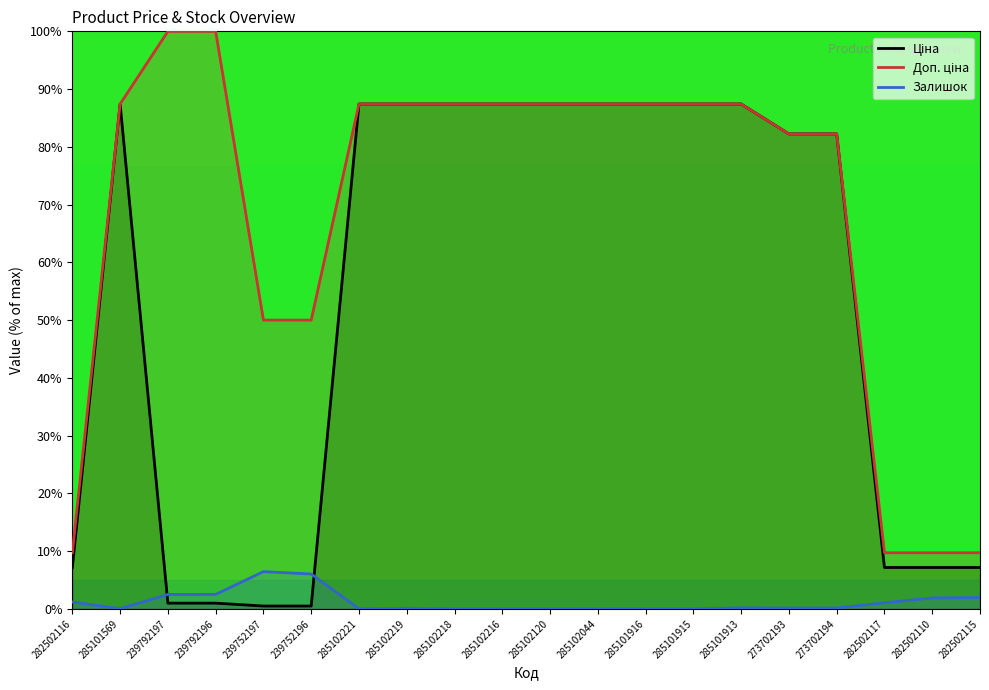

In Залишок, how many points are lower than both neighbors (excluding endpoints)?

3